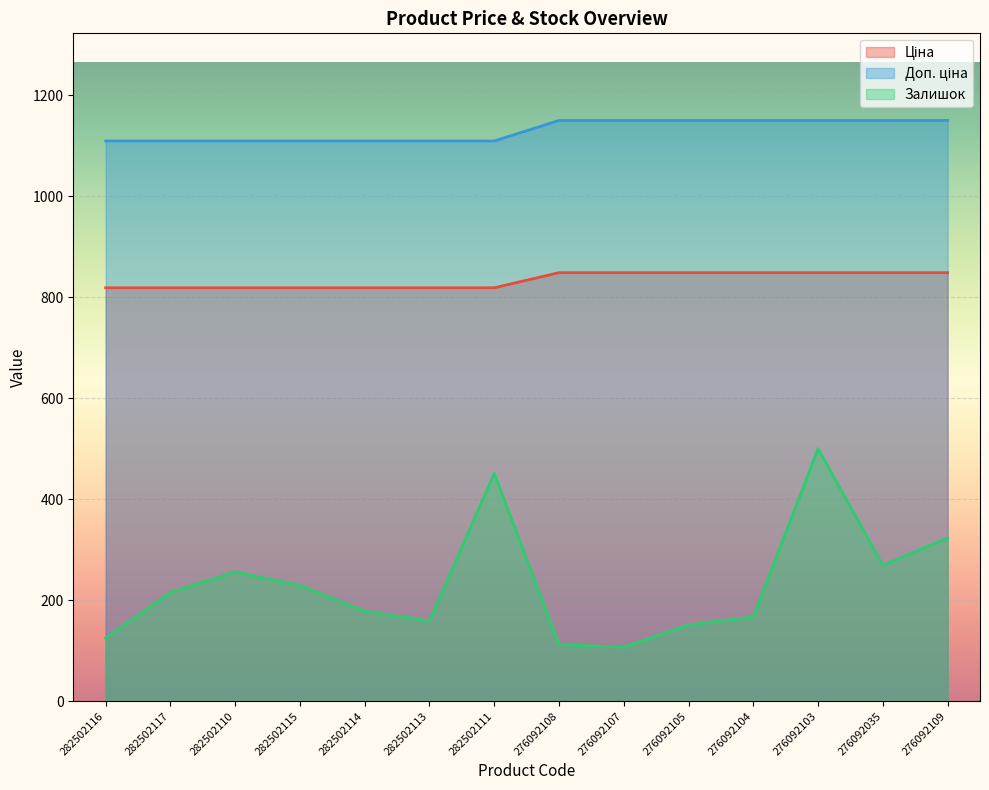

Between 276092107 and 276092104, which is larger?

276092107